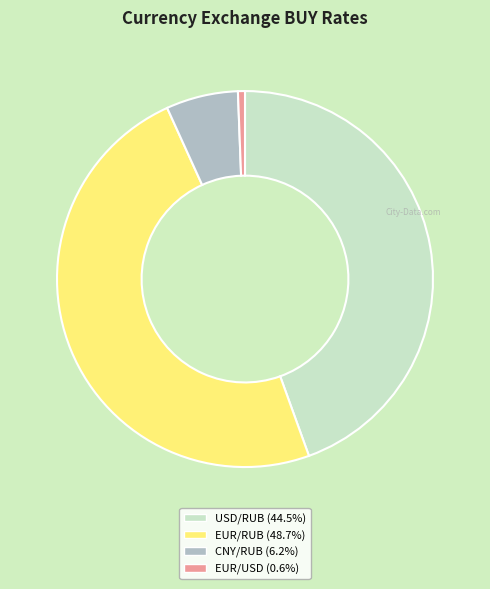

Does CNY/RUB represent more than half of the total?

No